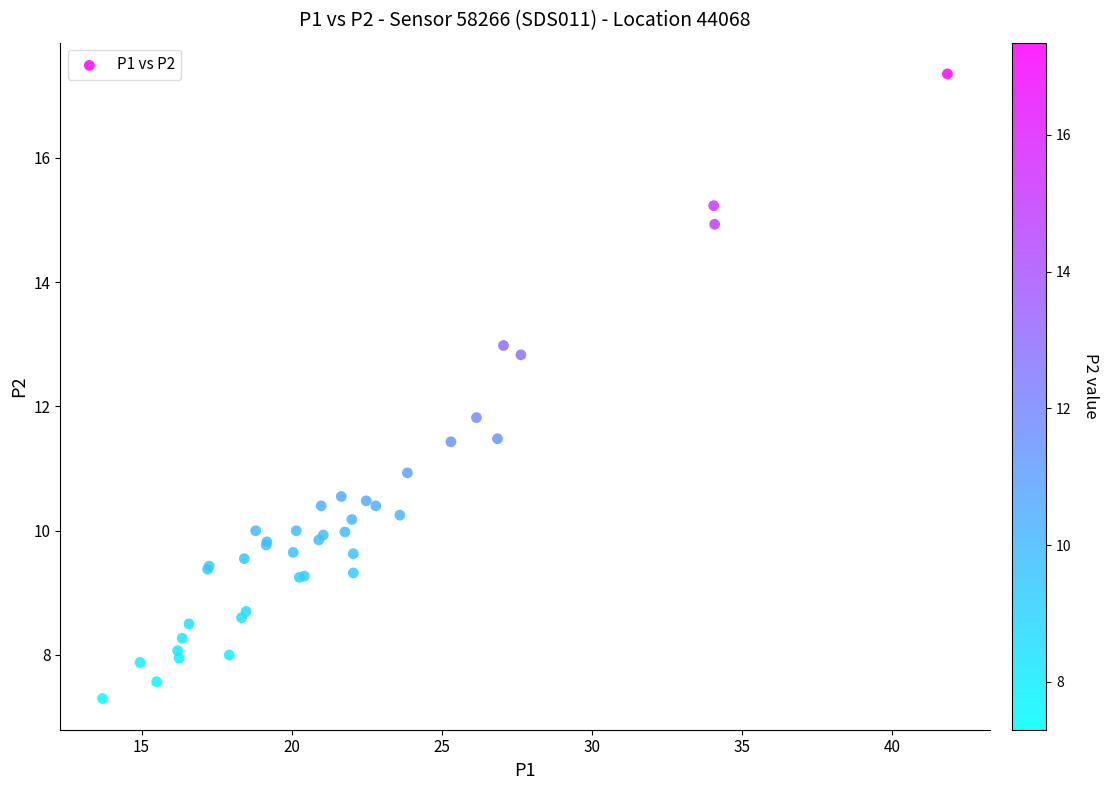

What Y value in the scatter plot is closest to 12?

11.8